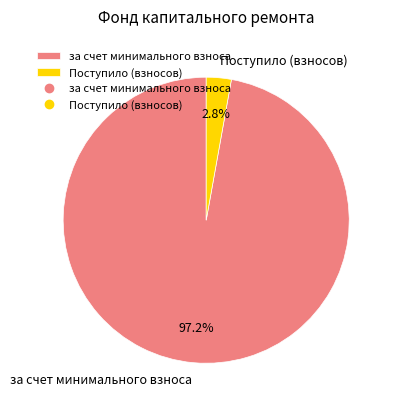

To the nearest percent, what is the difference between the largest and smallest slice percentages?

94%